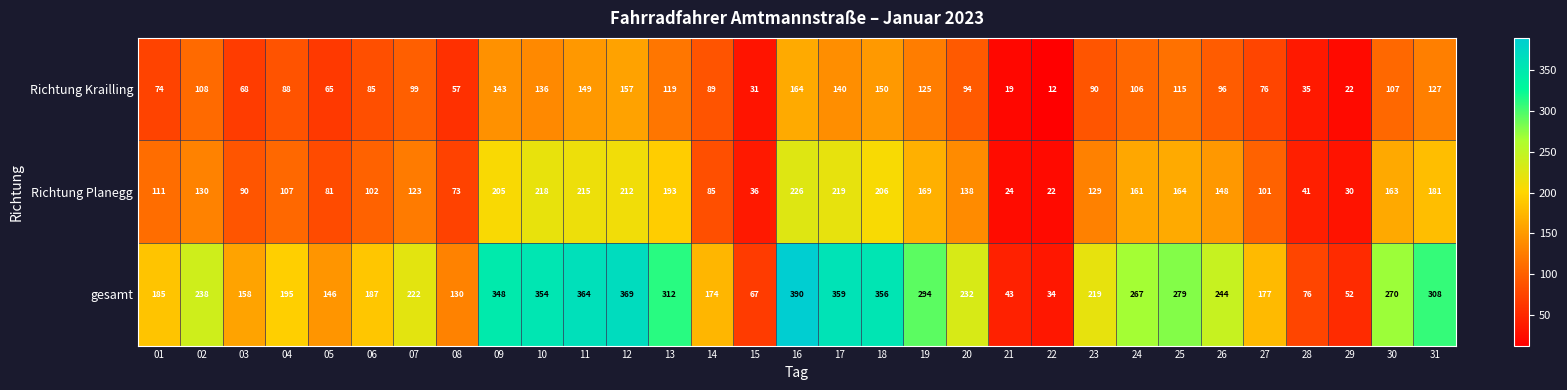

True or false: gesamt has a value of 222 at 07.

True